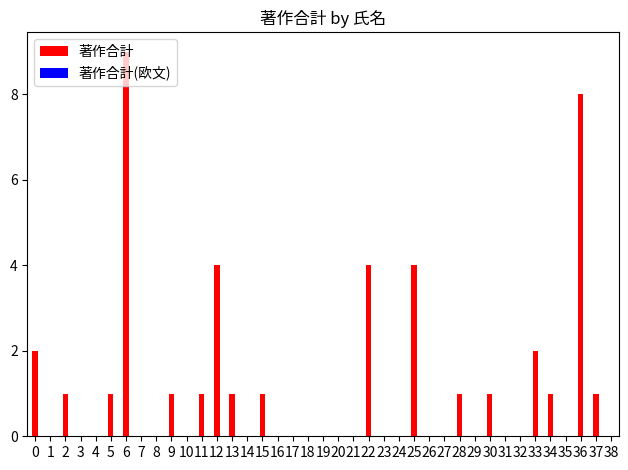

What is the sum of all values?

43